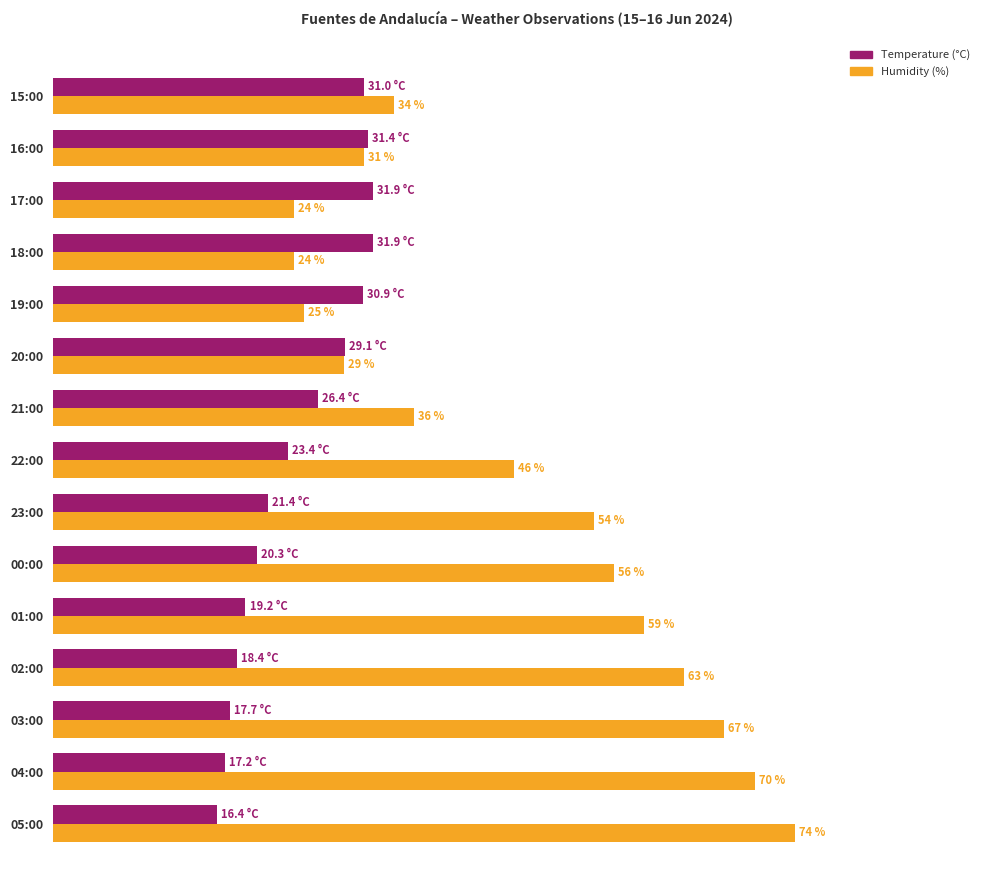

Which series has the widest spread of values?

Humidity (%)